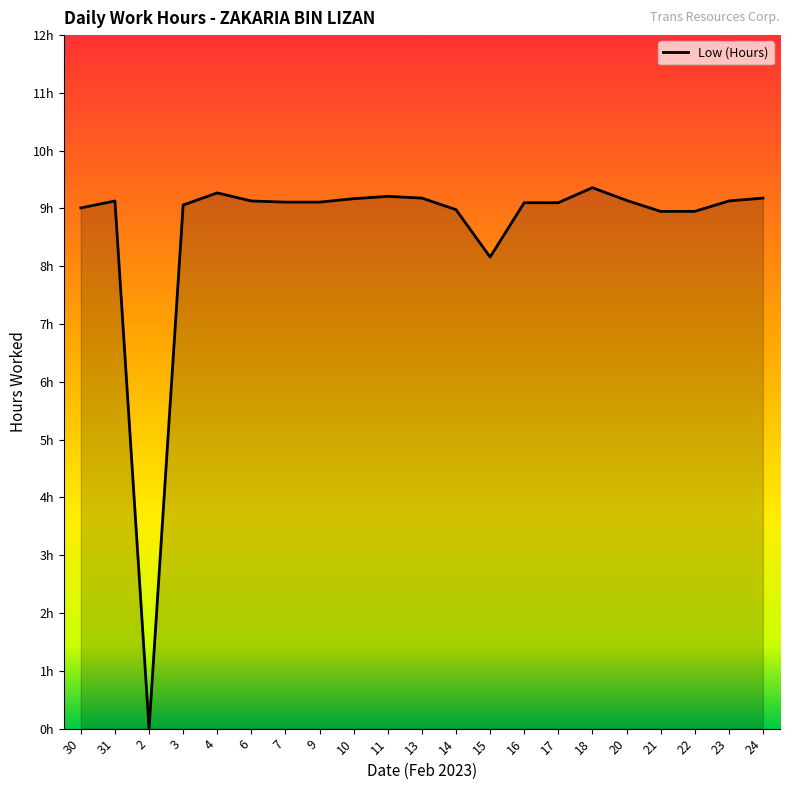

What is the value of the 18th point from the left?

8.9